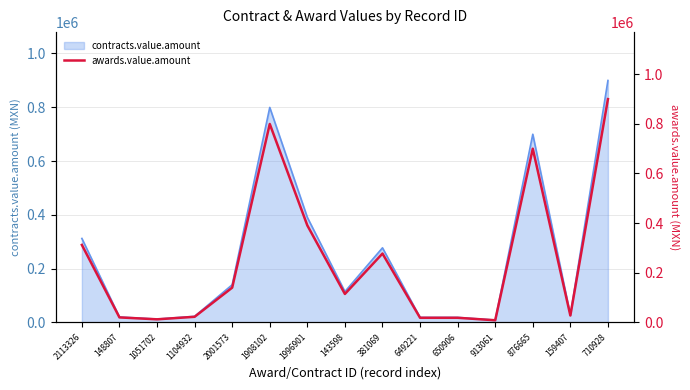

What is the greatest value displayed?

899371.1